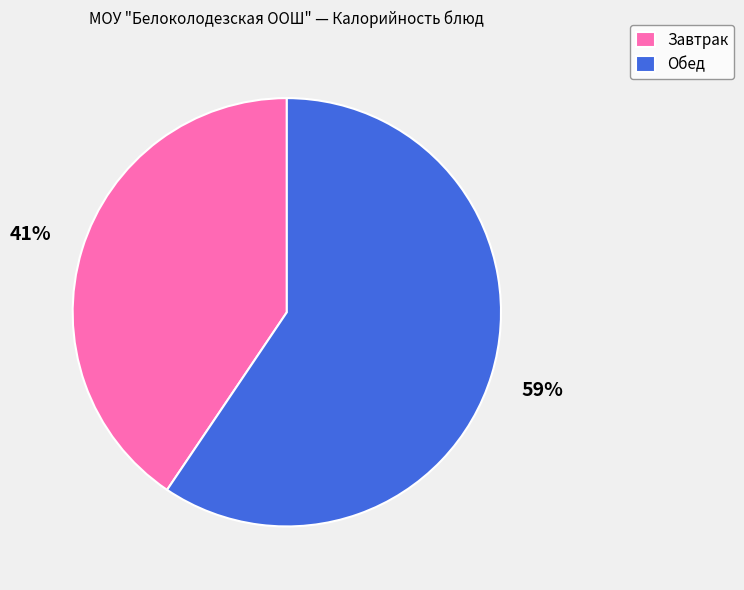

Combined, do Завтрак and Обед account for over 50%?

Yes